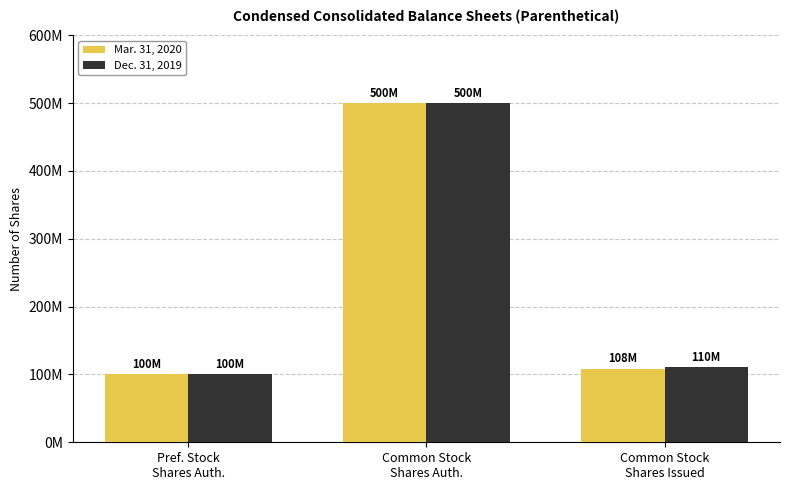

Reading left to right, extract all data points from this chart.

Mar. 31, 2020: Pref. Stock
Shares Auth.=100000000	Common Stock
Shares Auth.=500000000	Common Stock
Shares Issued=108300000
Dec. 31, 2019: Pref. Stock
Shares Auth.=100000000	Common Stock
Shares Auth.=500000000	Common Stock
Shares Issued=110900000